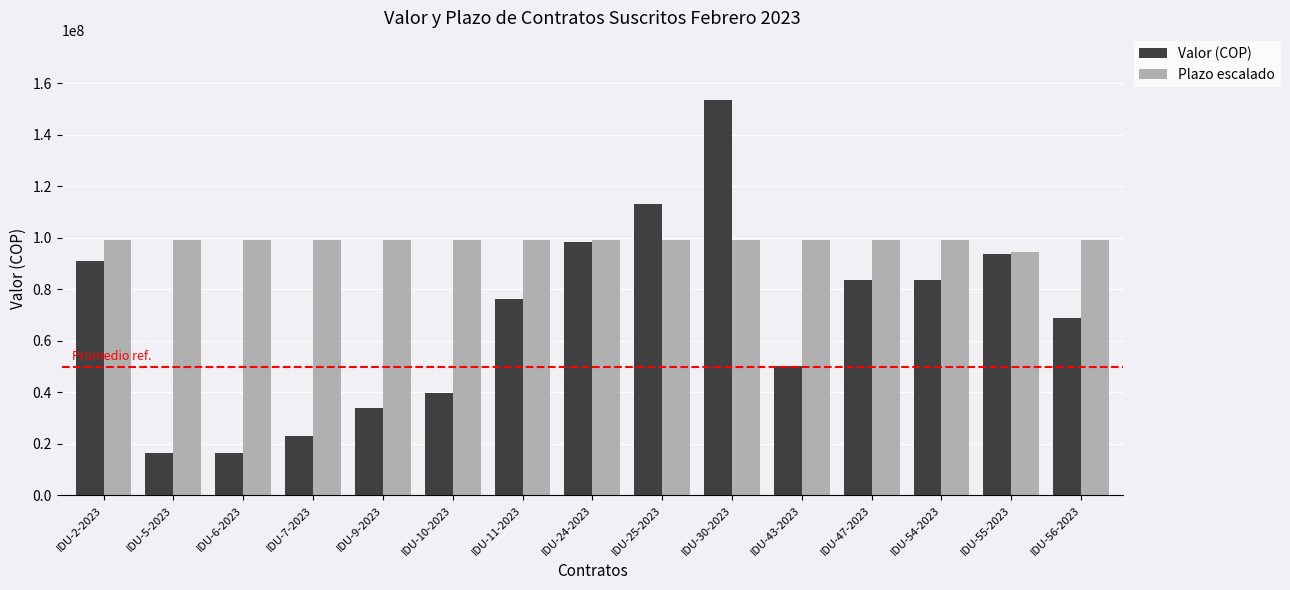

What is the label of the 6th bar from the right?

IDU-30-2023